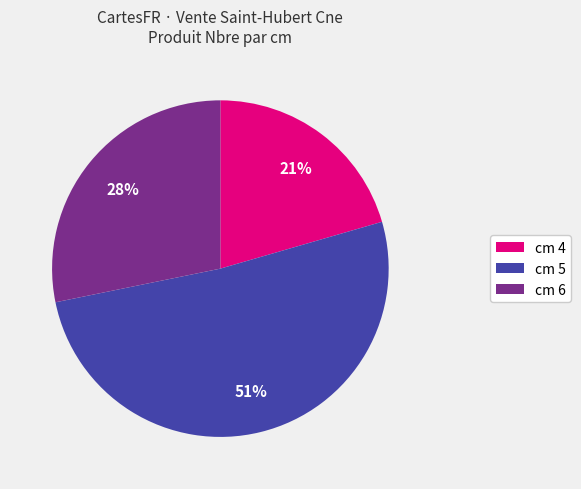

To the nearest percent, what is the average slice percentage?

33%